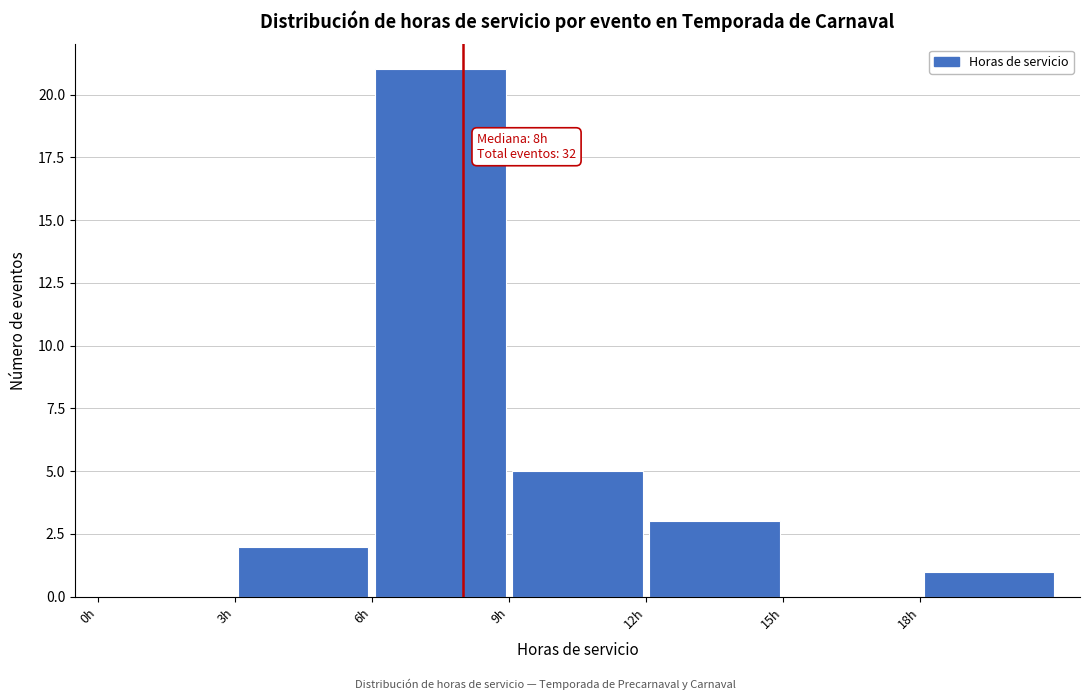

Over which range of the x-axis is the bar tallest?

6 to 9